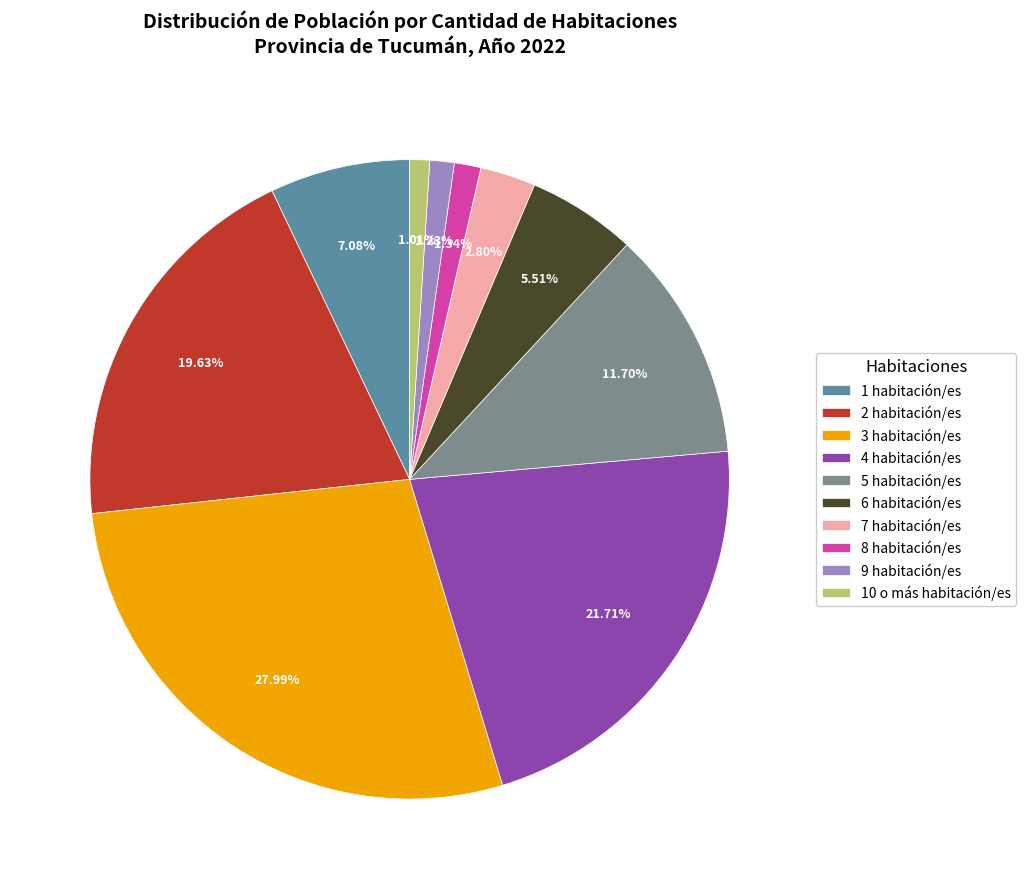

Is the sum of 8 habitación/es and 6 habitación/es greater than half?

No